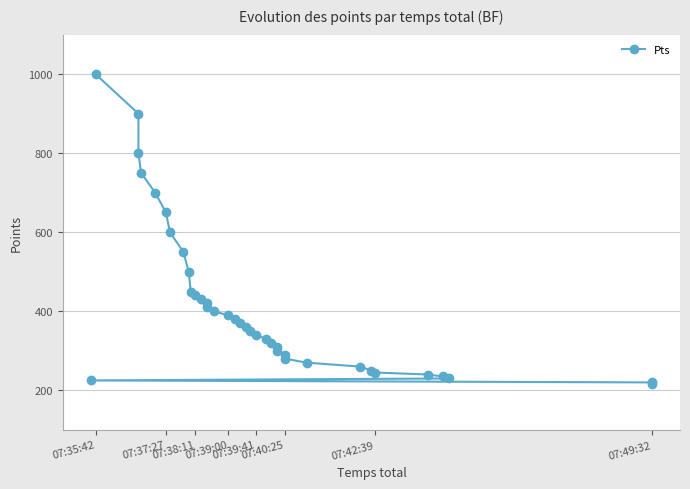

What is the maximum value shown in the chart?

1000